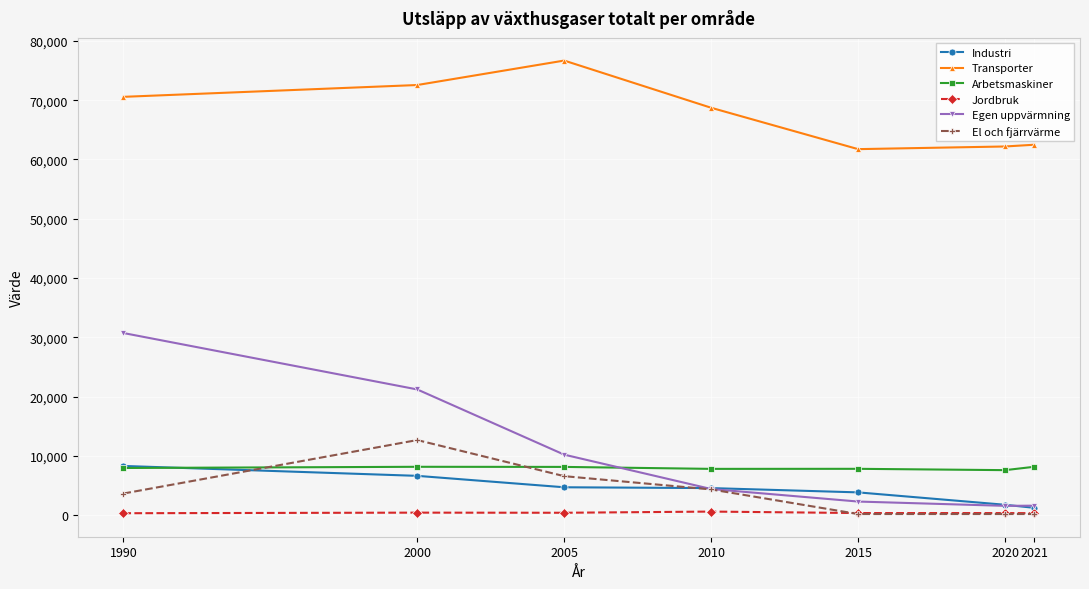

Count the number of data series in this chart.

6